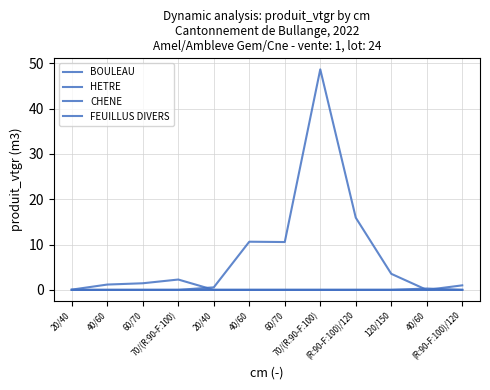

Is this an area chart (filled region under the line)?

No